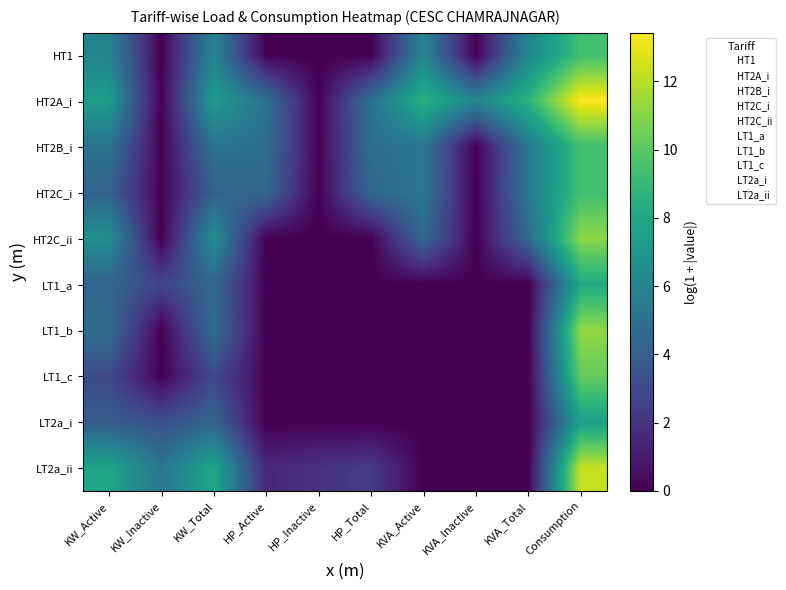

Reading right to left, what are all the values shown in this chart?

HT1: Consumption=9.3	KVA_Total=6.2	KVA_Inactive=0.0	KVA_Active=6.2	HP_Total=0.0	HP_Inactive=0.0	HP_Active=0.0	KW_Total=6.1	KW_Inactive=0.0	KW_Active=6.1
HT2A_i: Consumption=13.4	KVA_Total=8.7	KVA_Inactive=6.2	KVA_Active=8.6	HP_Total=5.0	HP_Inactive=0.0	HP_Active=5.0	KW_Total=7.4	KW_Inactive=0.0	KW_Active=7.4
HT2B_i: Consumption=9.3	KVA_Total=5.3	KVA_Inactive=0.0	KVA_Active=5.3	HP_Total=4.9	HP_Inactive=0.0	HP_Active=4.9	KW_Total=5.1	KW_Inactive=0.0	KW_Active=5.1
HT2C_i: Consumption=9.3	KVA_Total=5.4	KVA_Inactive=0.0	KVA_Active=5.4	HP_Total=4.5	HP_Inactive=0.0	HP_Active=4.5	KW_Total=4.2	KW_Inactive=0.0	KW_Active=4.2
HT2C_ii: Consumption=11.1	KVA_Total=4.6	KVA_Inactive=0.0	KVA_Active=4.6	HP_Total=0.0	HP_Inactive=0.0	HP_Active=0.0	KW_Total=6.7	KW_Inactive=0.0	KW_Active=6.7
LT1_a: Consumption=8.1	KVA_Total=0.0	KVA_Inactive=0.0	KVA_Active=0.0	HP_Total=0.0	HP_Inactive=0.0	HP_Active=0.0	KW_Total=4.5	KW_Inactive=2.7	KW_Active=4.3
LT1_b: Consumption=11.2	KVA_Total=0.0	KVA_Inactive=0.0	KVA_Active=0.0	HP_Total=0.0	HP_Inactive=0.0	HP_Active=0.0	KW_Total=4.8	KW_Inactive=0.0	KW_Active=4.8
LT1_c: Consumption=10.2	KVA_Total=0.0	KVA_Inactive=0.0	KVA_Active=0.0	HP_Total=0.0	HP_Inactive=0.0	HP_Active=0.0	KW_Total=3.0	KW_Inactive=0.0	KW_Active=3.0
LT2a_i: Consumption=7.6	KVA_Total=0.0	KVA_Inactive=0.0	KVA_Active=0.0	HP_Total=0.0	HP_Inactive=0.0	HP_Active=0.0	KW_Total=4.3	KW_Inactive=3.2	KW_Active=3.9
LT2a_ii: Consumption=12.3	KVA_Total=0.0	KVA_Inactive=0.0	KVA_Active=0.0	HP_Total=2.4	HP_Inactive=2.0	HP_Active=1.5	KW_Total=8.0	KW_Inactive=5.2	KW_Active=7.9